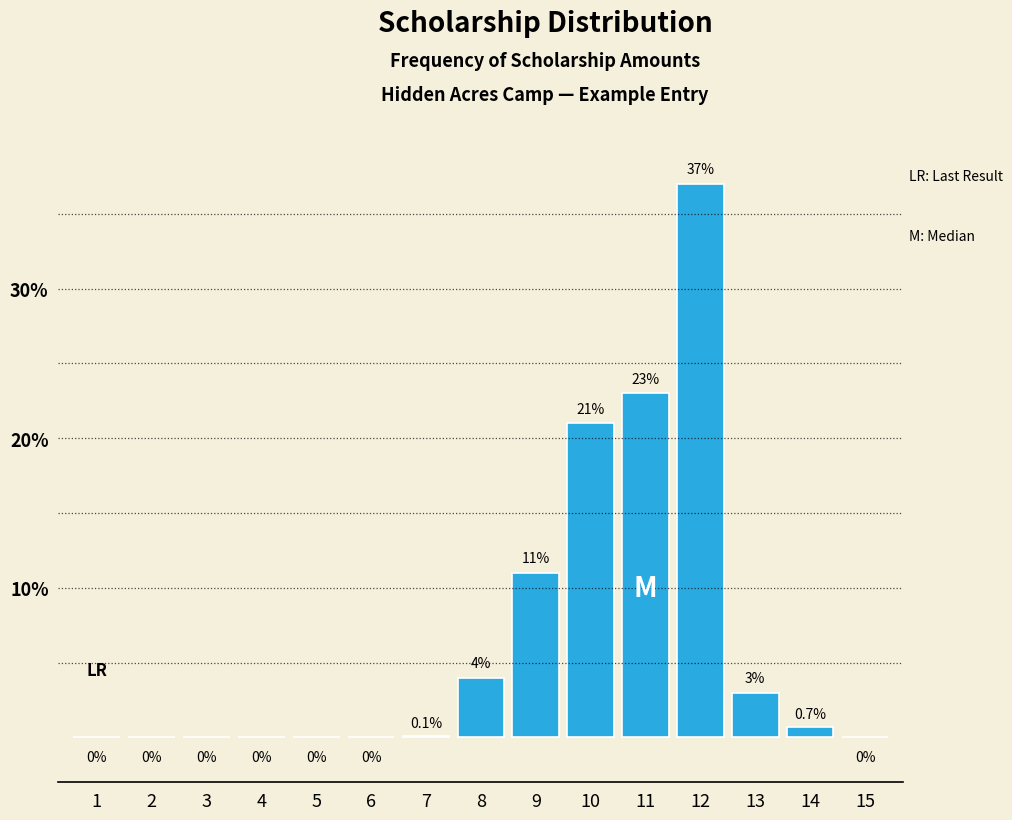

Reading right to left, transcribe all the data shown in this chart.

15=0.0	14=0.7	13=3.0	12=37.0	11=23.0	10=21.0	9=11.0	8=4.0	7=0.1	6=0.0	5=0.0	4=0.0	3=0.0	2=0.0	1=0.0